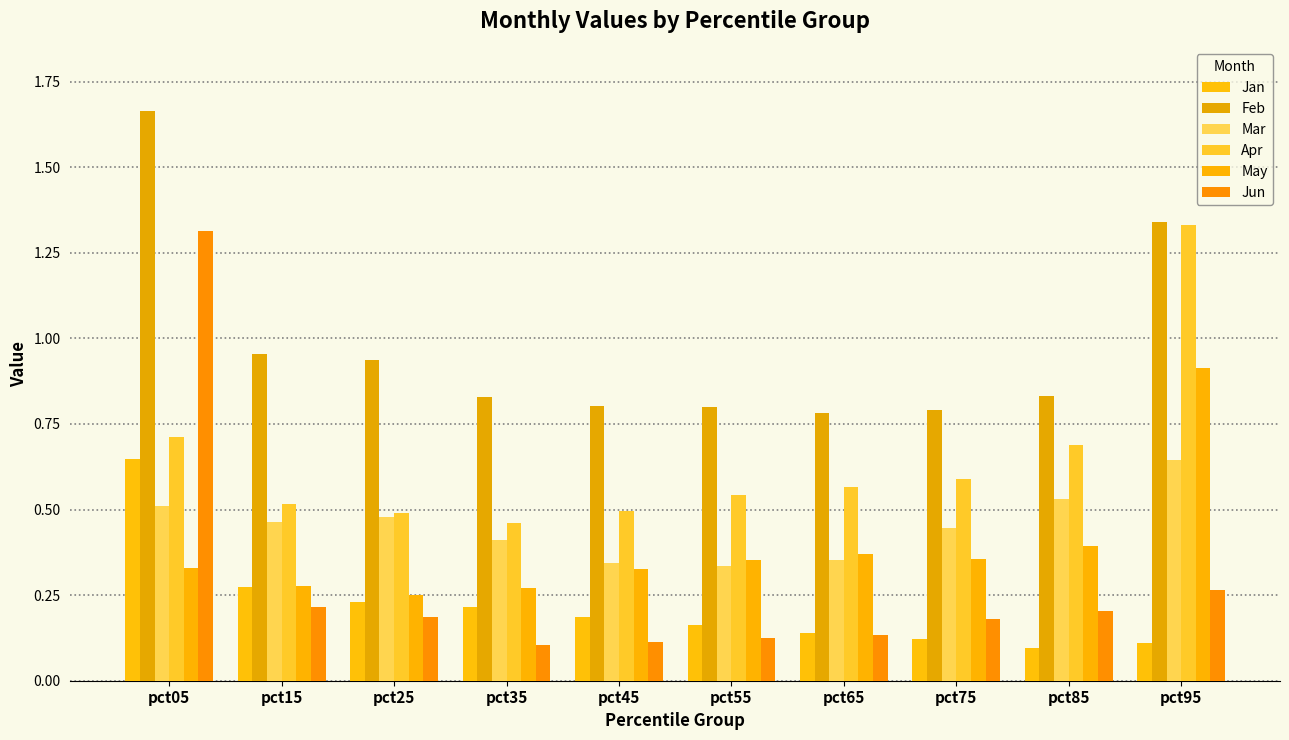

At how many categories does at least one series exceed 1?

2